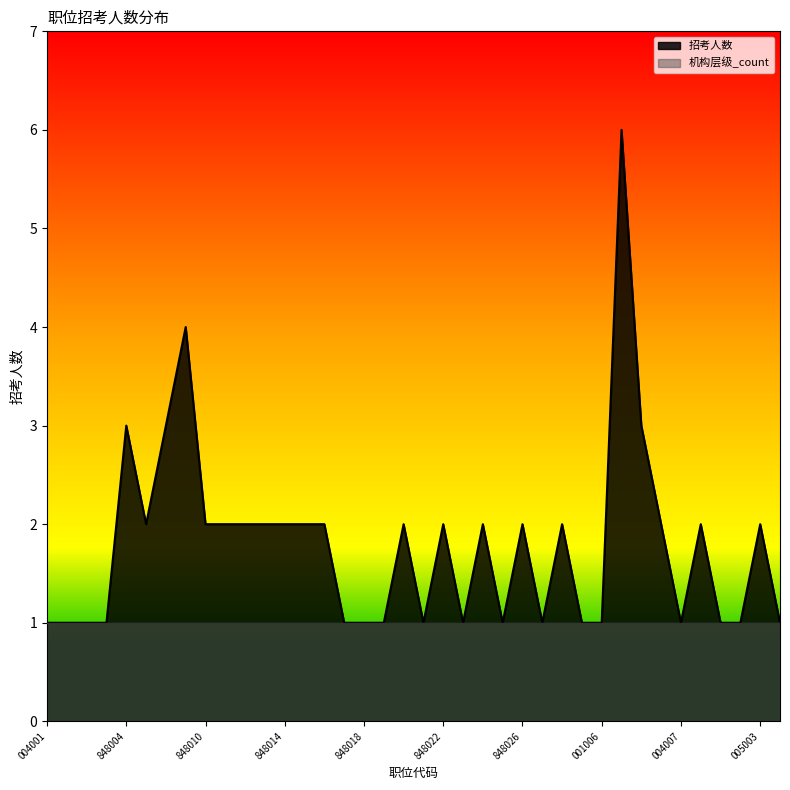

List the series in order of their peak value, lowest first.

机构层级_count, 招考人数